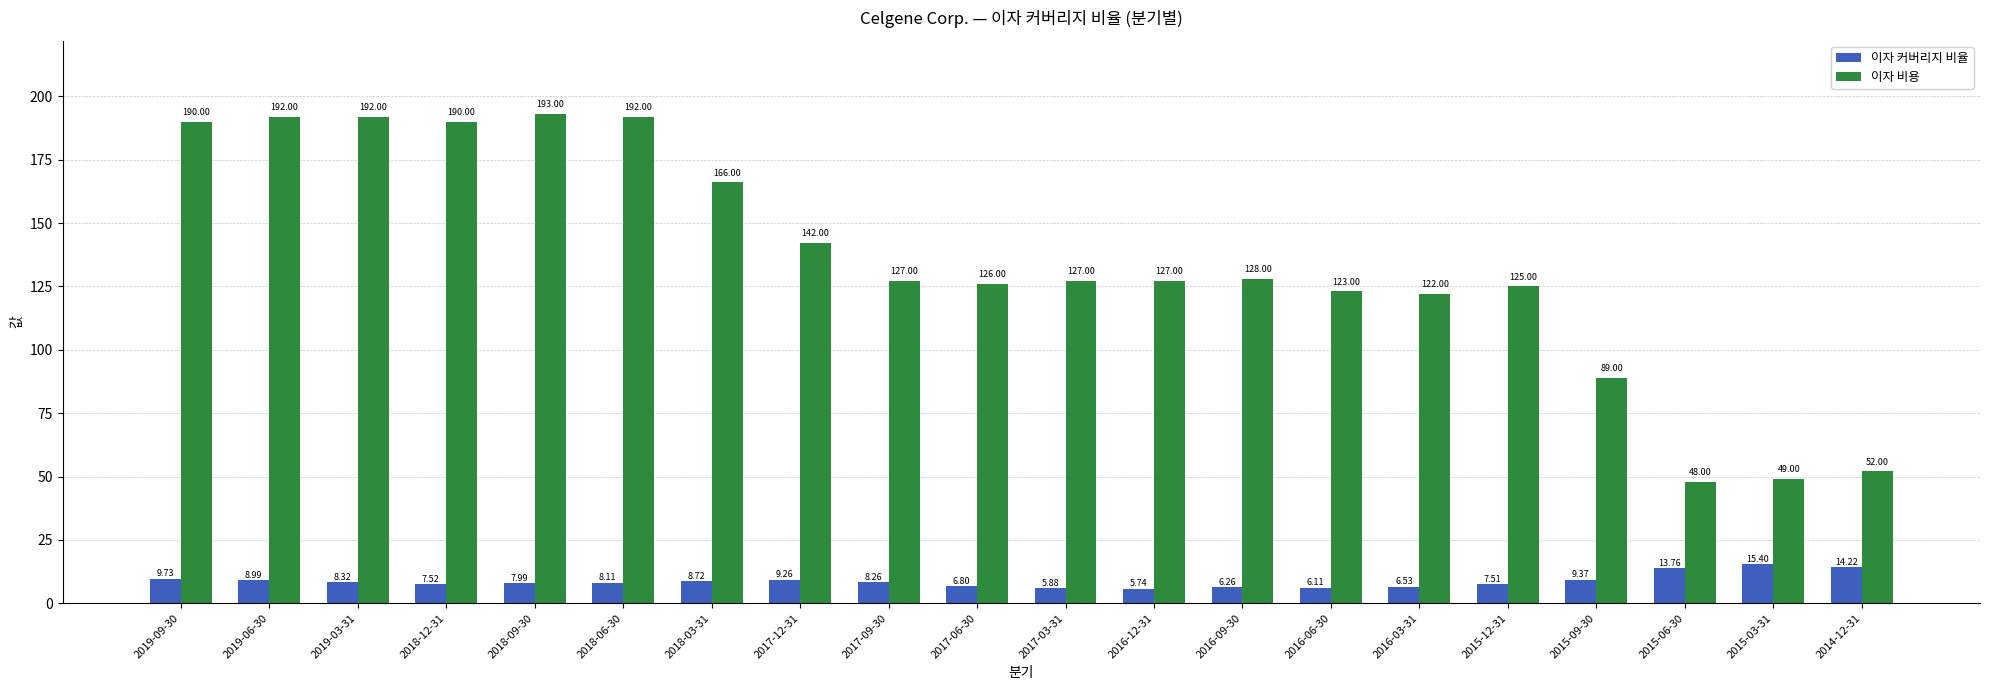

Does the chart contain any negative values?

No